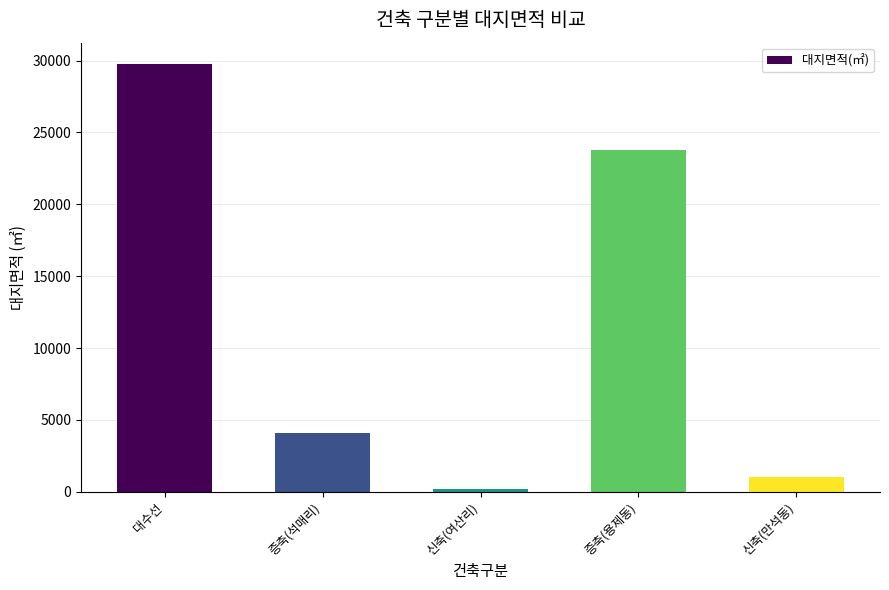

Read the value at 증축(용제동).

23761.9